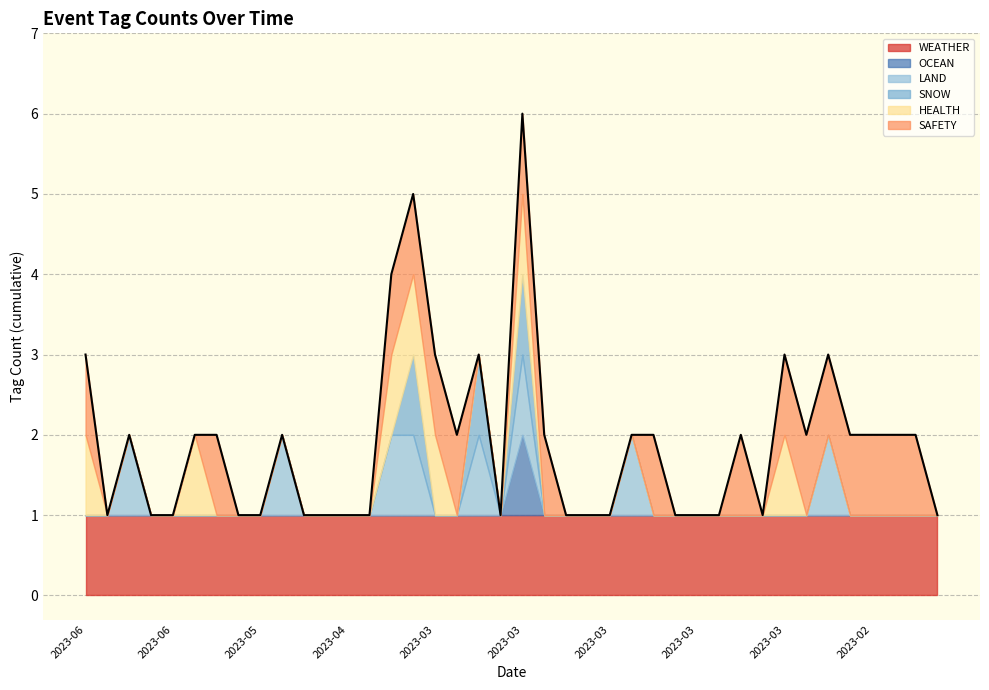

True or false: there are more than 0 points higher than both neighbors.

True